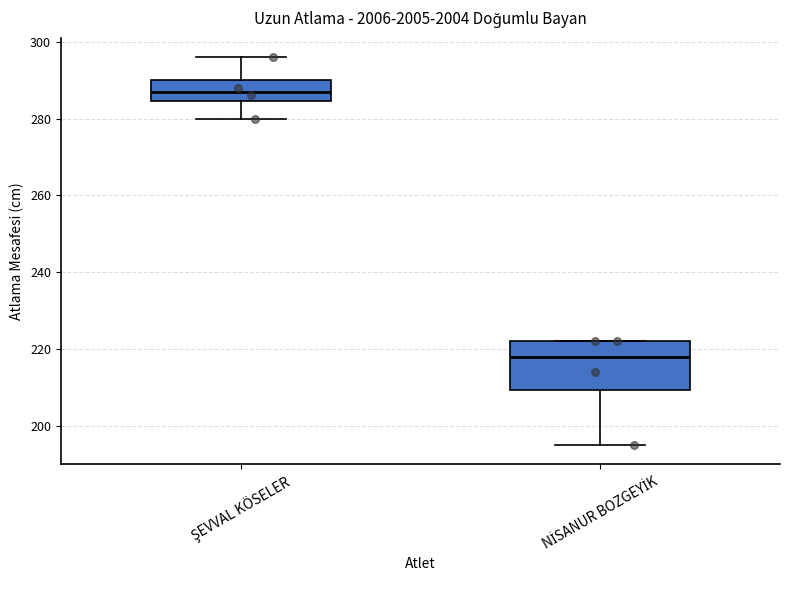

Which box's median line is the lowest?

NİSANUR BOZGEYİK